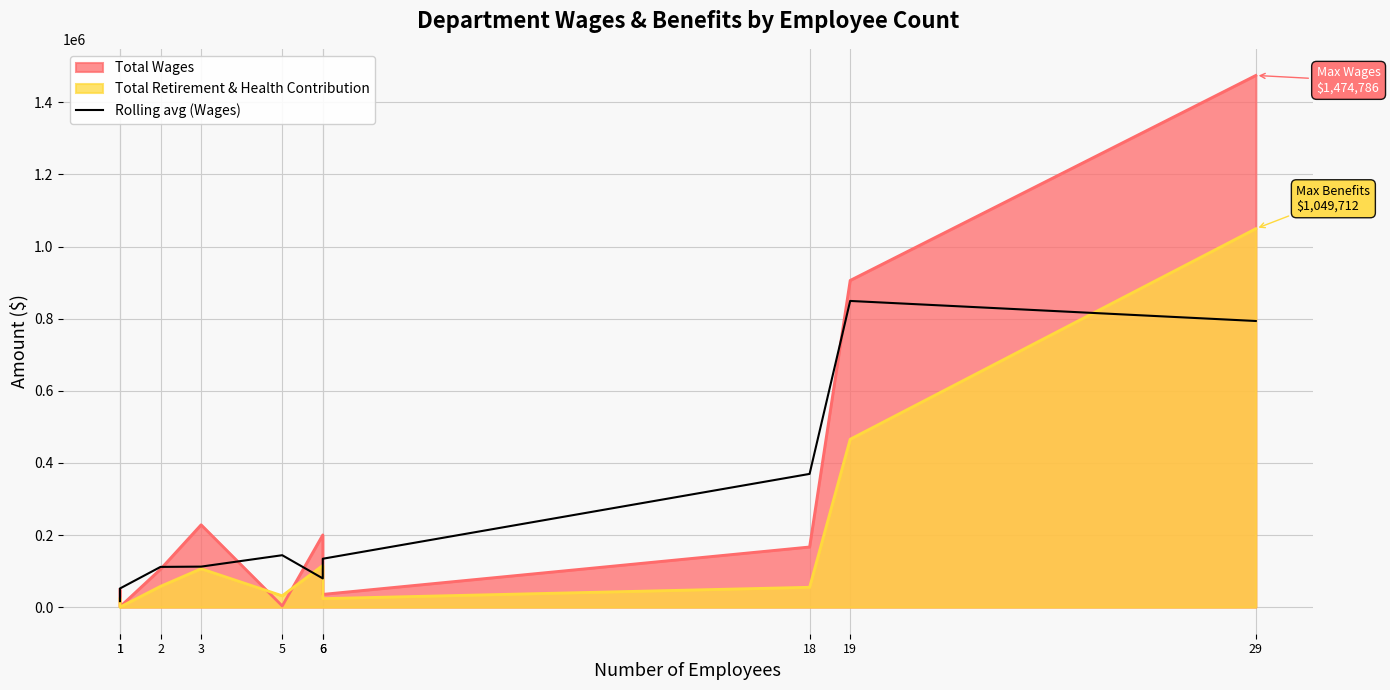

Rank the categories by value from lowest to highest.

1, 1, 6, 2, 3, 6, 5, 18, 29, 19